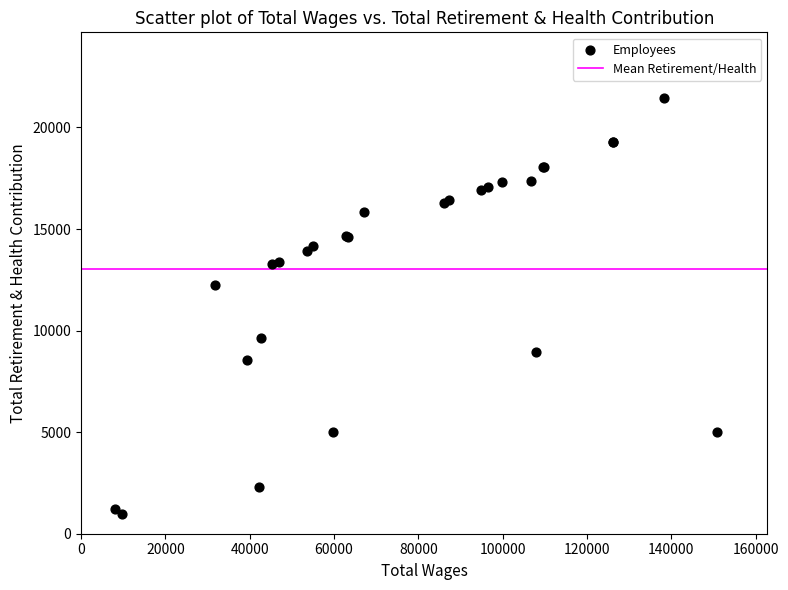

What Y value in the scatter plot is closest to 11225?

12221